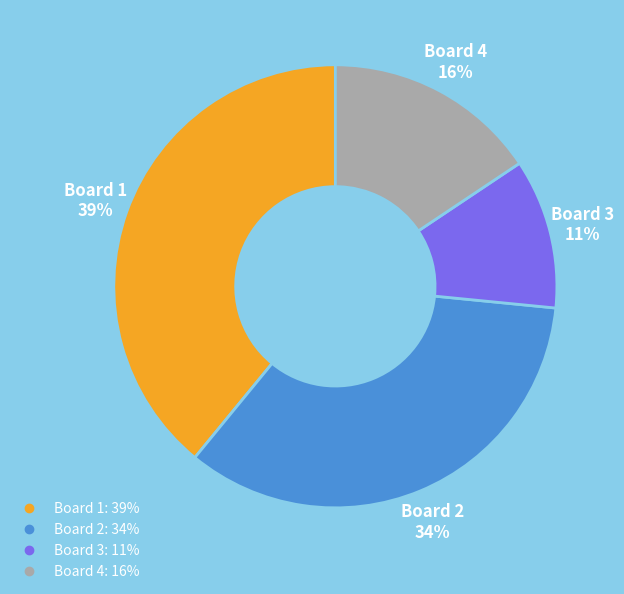

Is the sum of Board 1 and Board 2 greater than half?

Yes